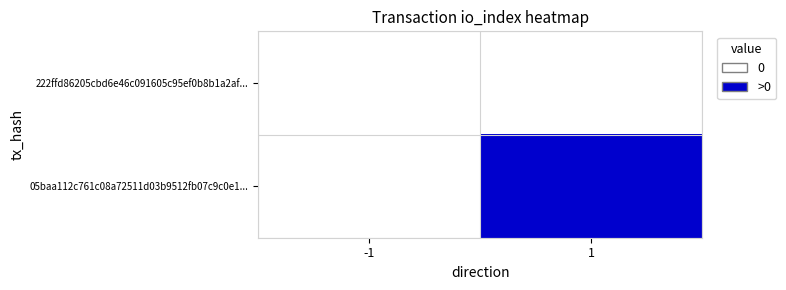

Which has a higher value, -1 or 1?

-1